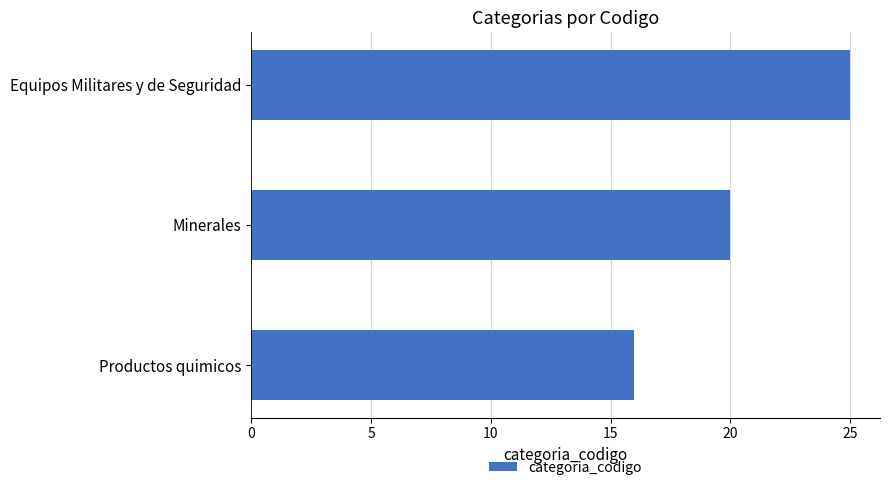

What value does the data have at Productos quimicos?

16